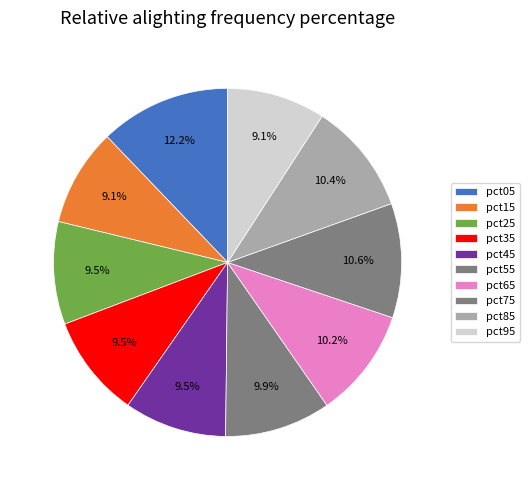

Count the number of slices in the pie.

10